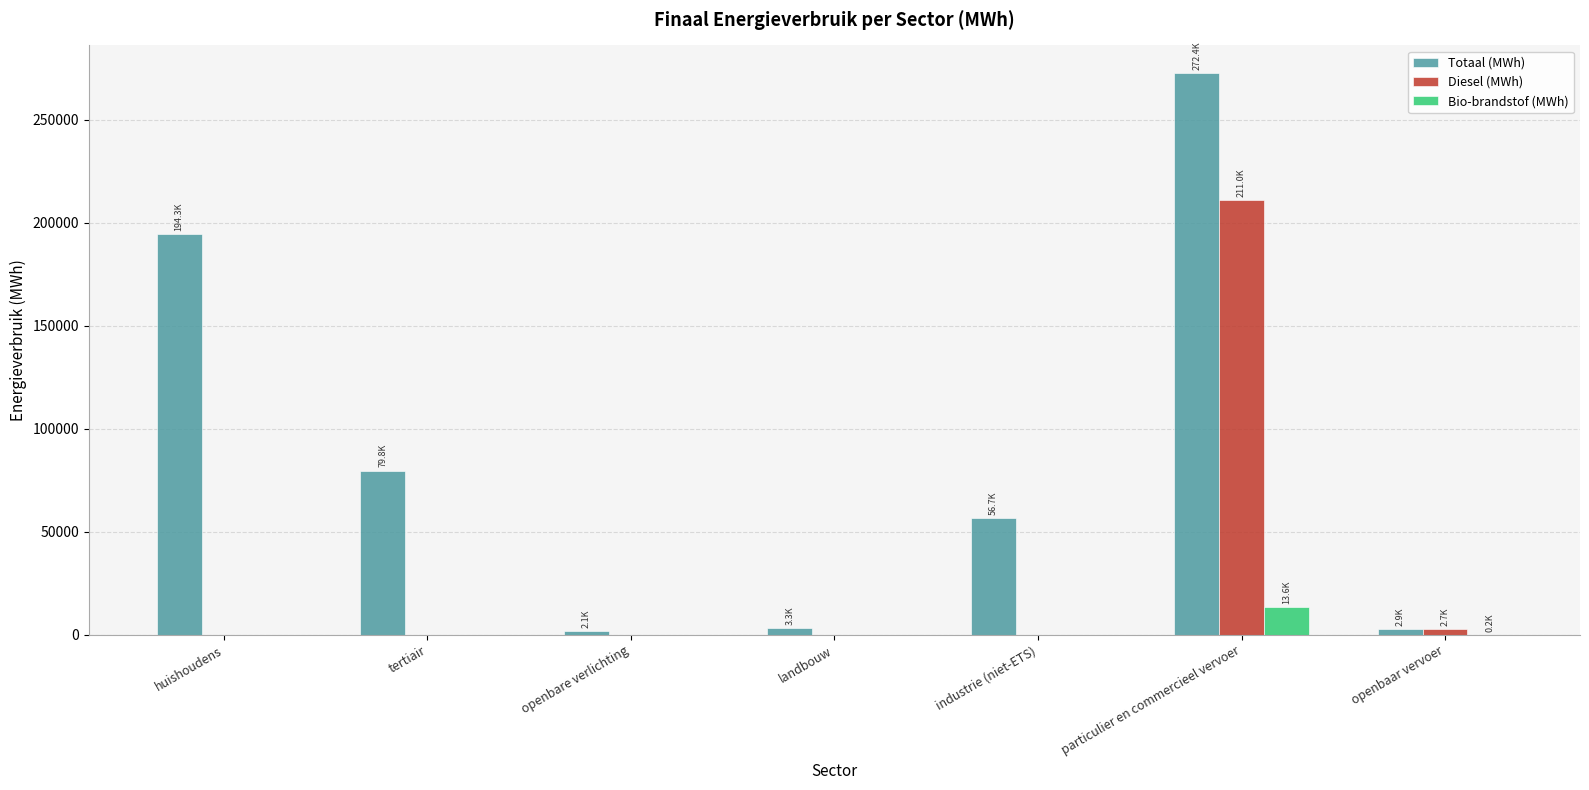

Is it true that Totaal (MWh) equals 272399.5 at particulier en commercieel vervoer?

True